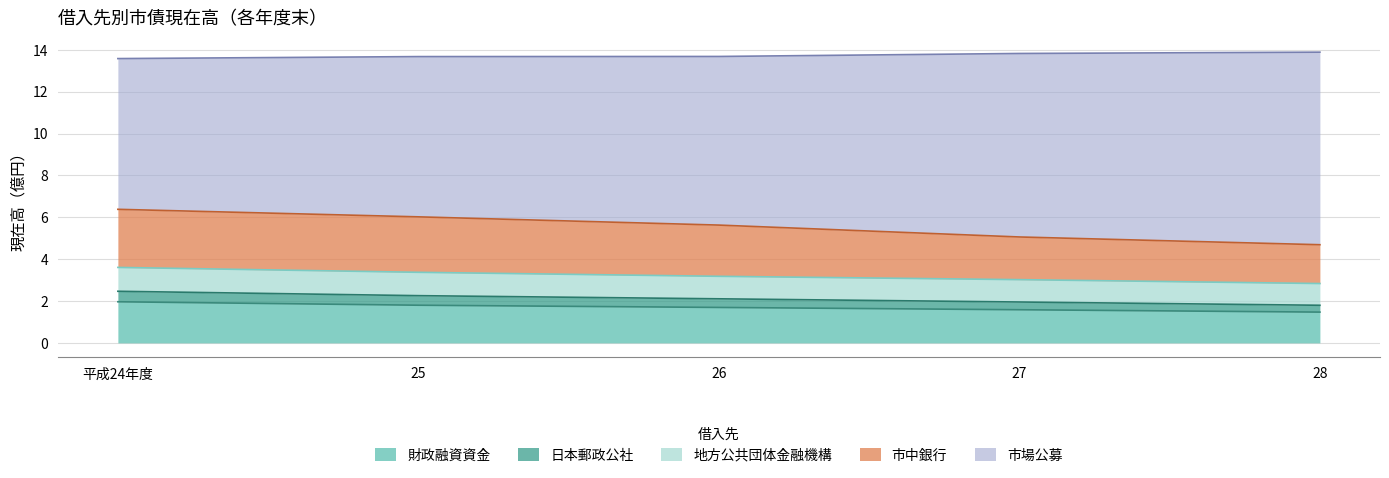

True or false: 市場公募 and 地方公共団体金融機構 intersect in this chart.

False